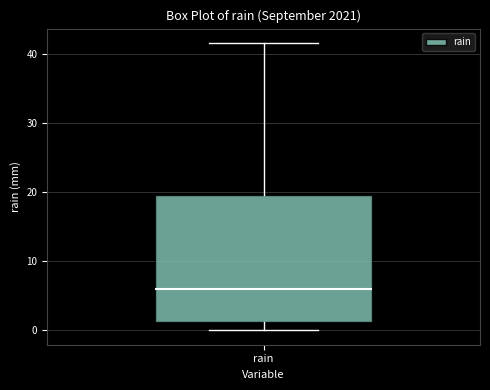

Transcribe this box plot: give where the median line is, the range the box spans, and where the two whiskers end, as read against the y-axis. The values are not printed on the chart, so give them approximately, as read against the axis.

median 6, box 1 to 20, whiskers 0 to 42